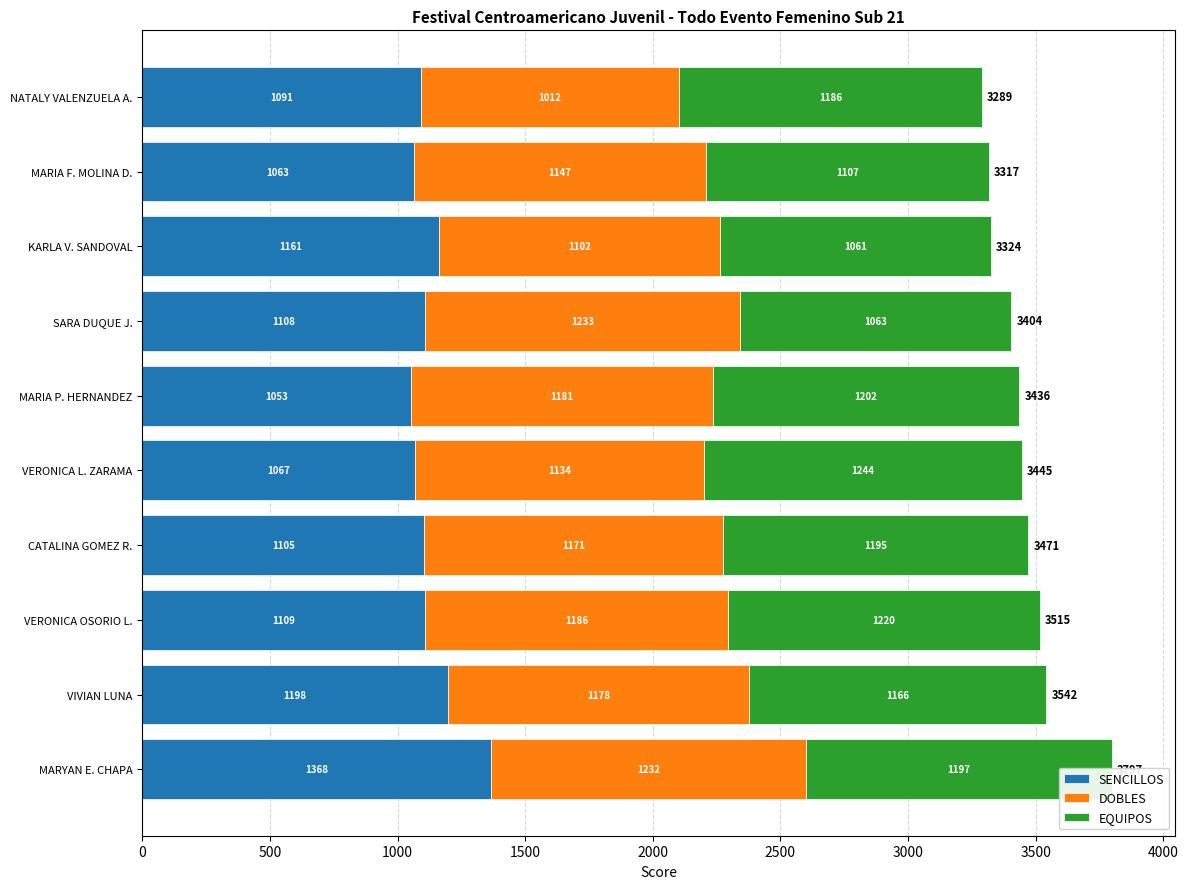

Where is SENCILLOS nearest to the value 1210?

VIVIAN LUNA